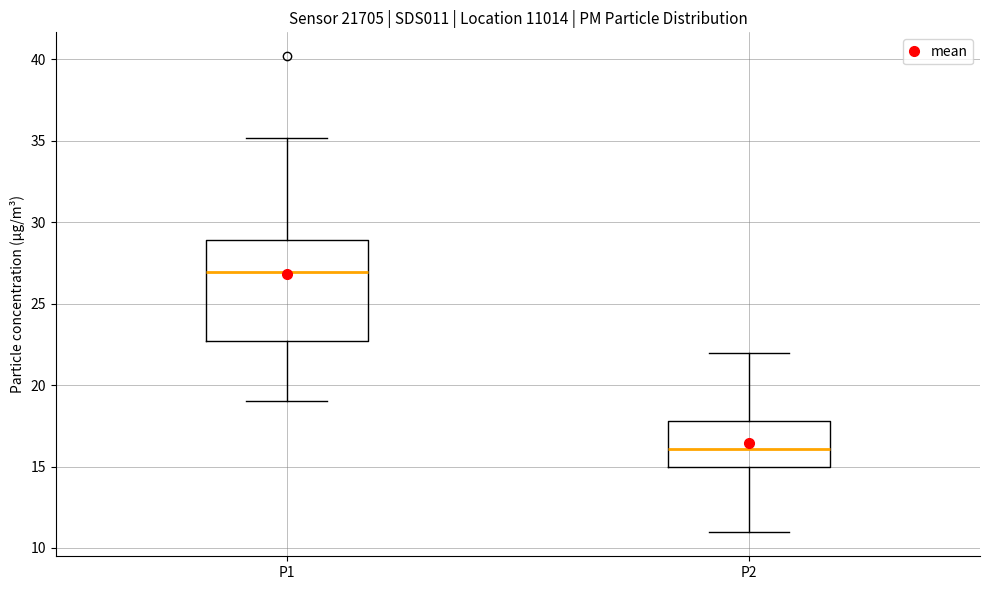

Where is the upper edge of the box for P1 on the y-axis? The values are not printed on the chart, so give them approximately, as read against the axis.

29.0